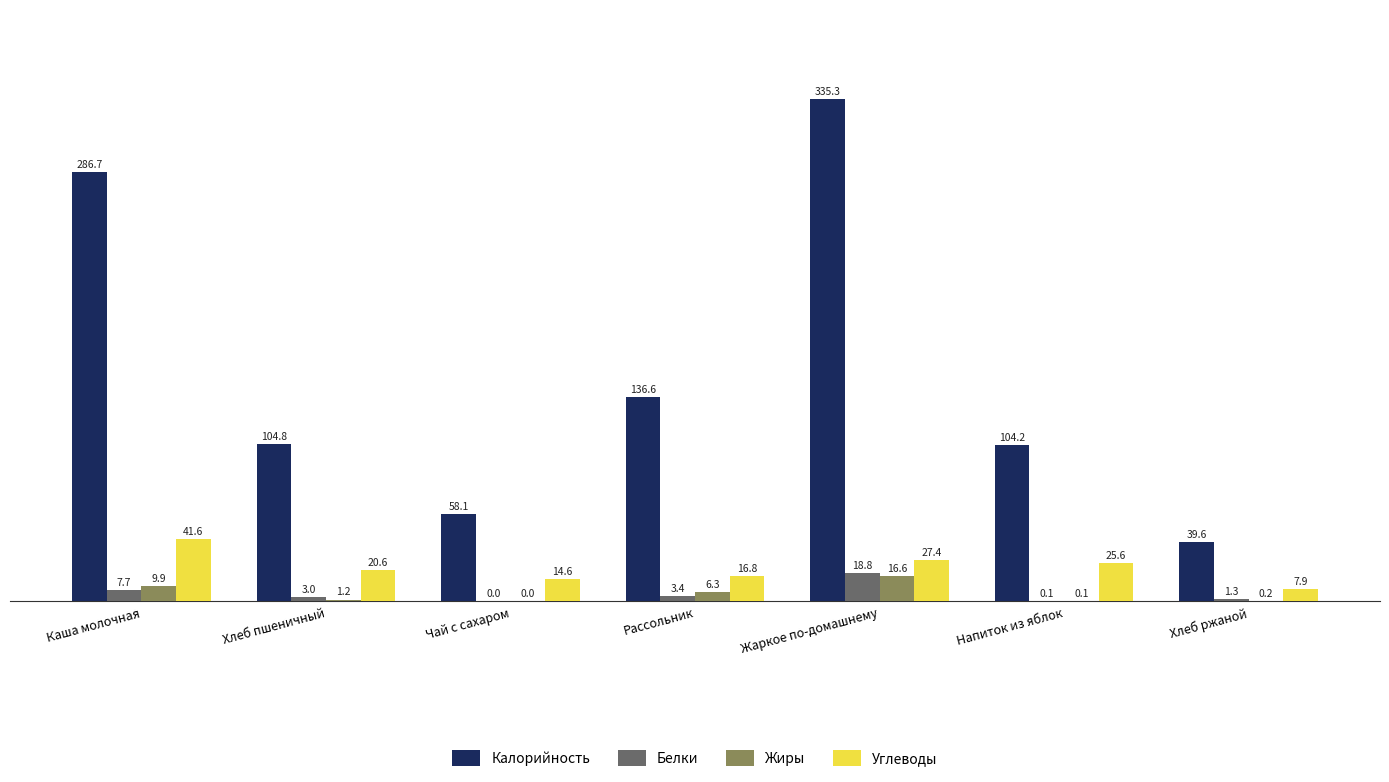

The Калорийность series shows 39.6 at Хлеб ржаной. True or false?

True